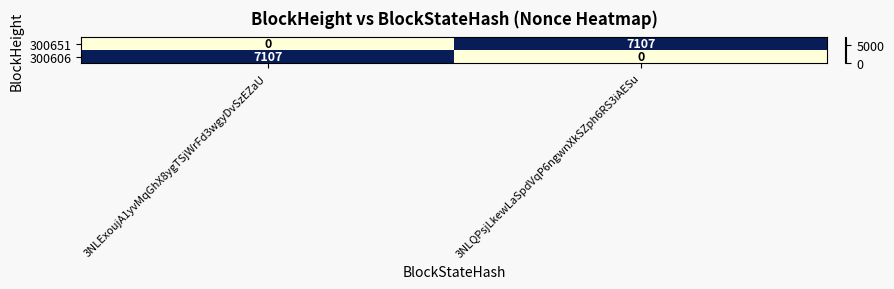

Reading left to right, transcribe all the data shown in this chart.

300651: 3NLExoujA1yvMqGhX8ygTSjWrFd3wgyDvSzEZaU=0	3NLQPsjLkewLaSpdVqP6ngwnXkSZph6RS3iAESu=7107
300606: 3NLExoujA1yvMqGhX8ygTSjWrFd3wgyDvSzEZaU=7107	3NLQPsjLkewLaSpdVqP6ngwnXkSZph6RS3iAESu=0